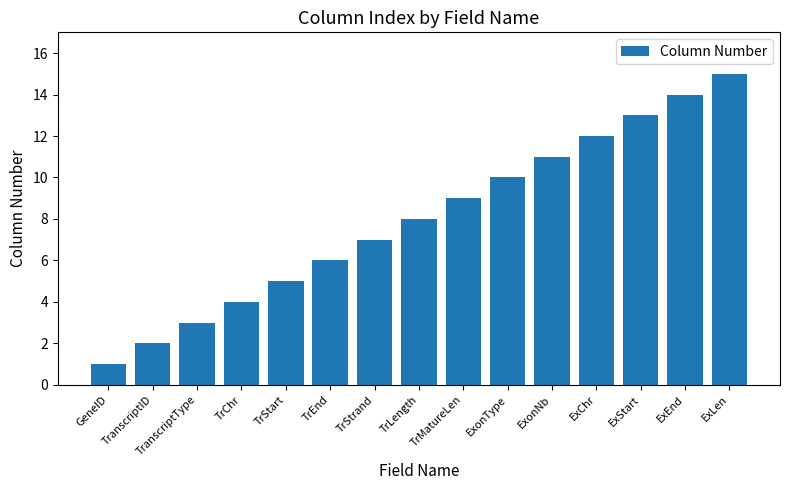

What is the difference between the maximum and minimum values?

14